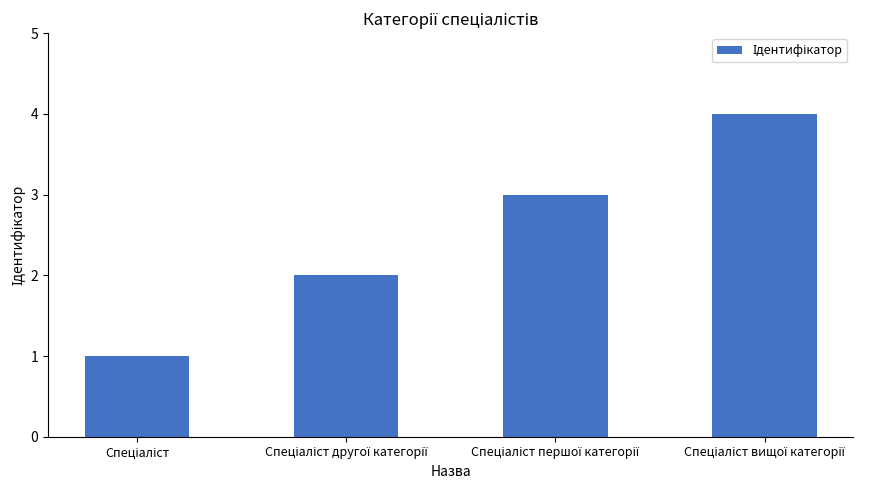

What is the maximum value shown in the chart?

4